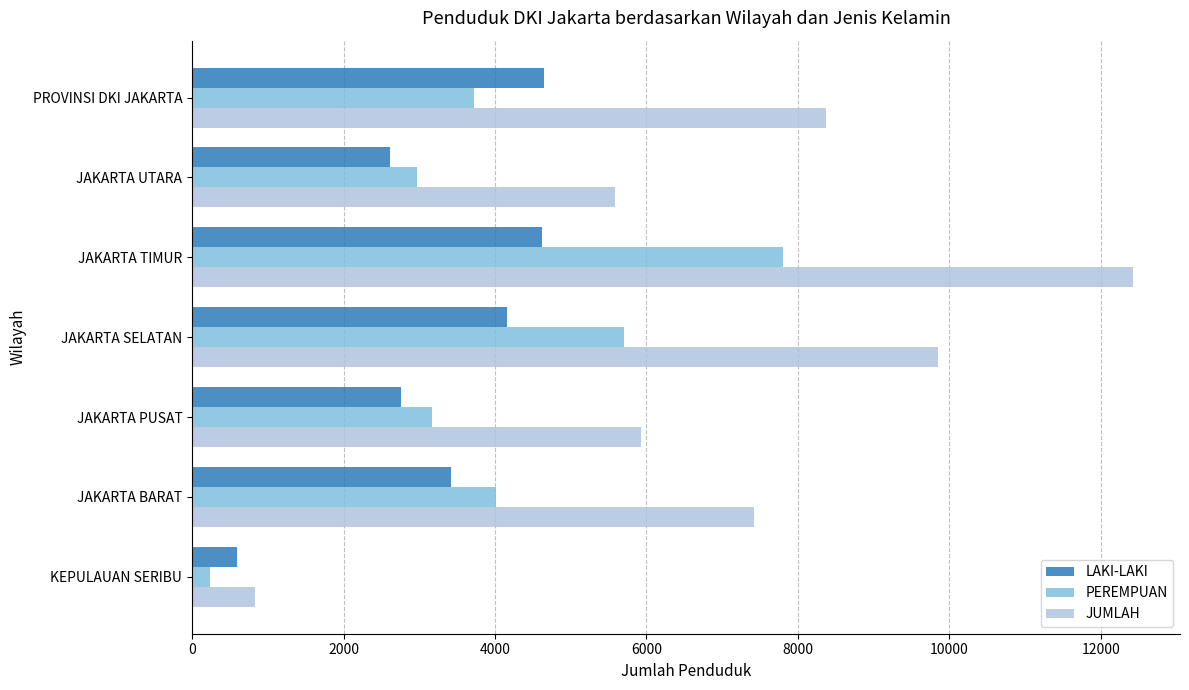

Which series changed the most between JAKARTA PUSAT and JAKARTA SELATAN?

JUMLAH